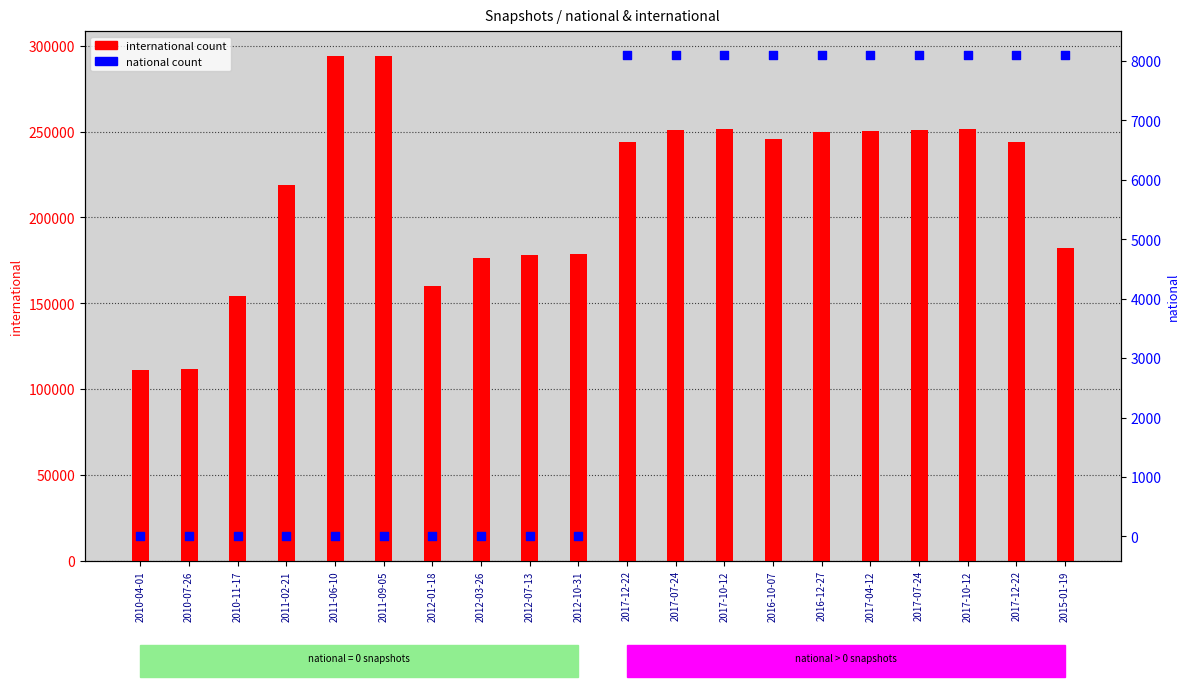

What are all the series names shown in the legend?

international, national